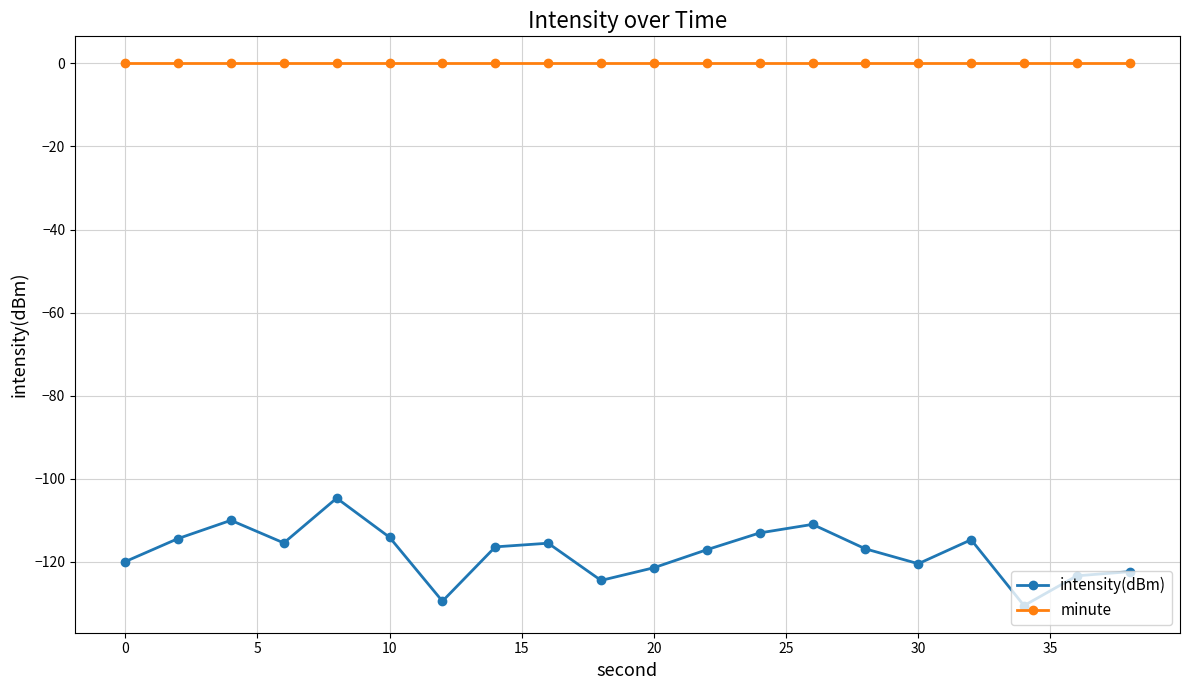

What is the minimum value for intensity(dBm)?

-130.6